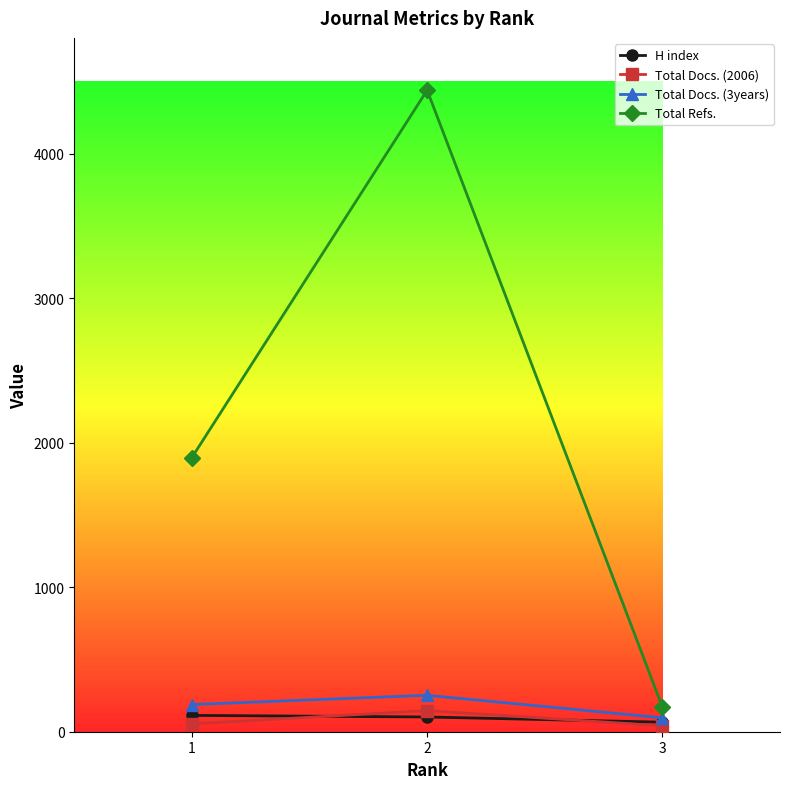

What is the value of the H index point at the 2nd from the left?

102